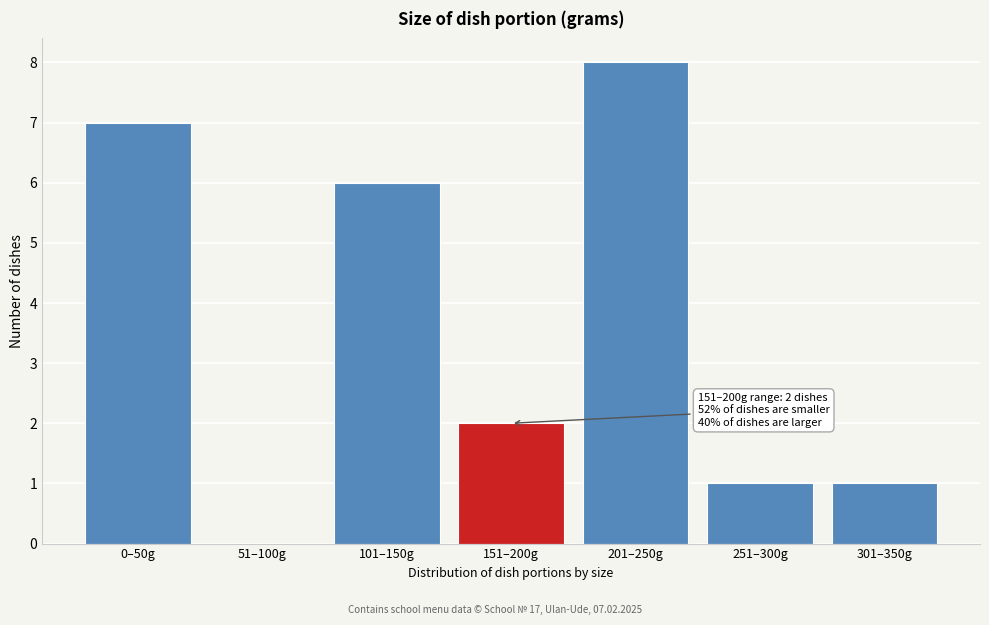

Reading left to right, transcribe all the data shown in this chart.

0–50g=7	51–100g=0	101–150g=6	151–200g=2	201–250g=8	251–300g=1	301–350g=1